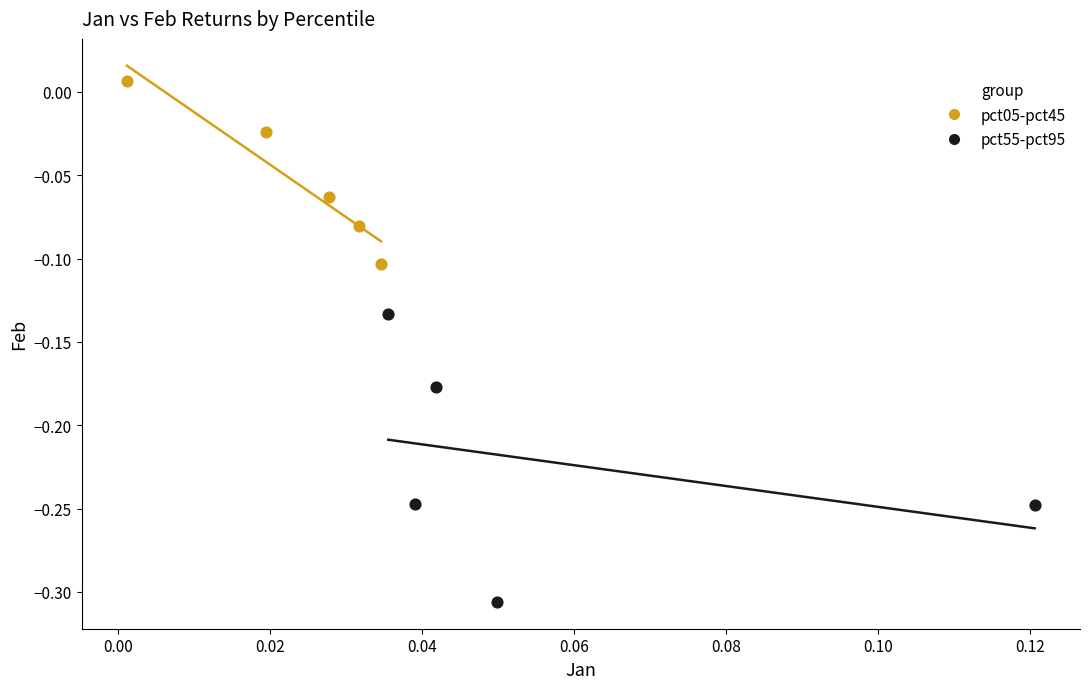

Which series reaches the maximum Y coordinate?

pct05-pct45